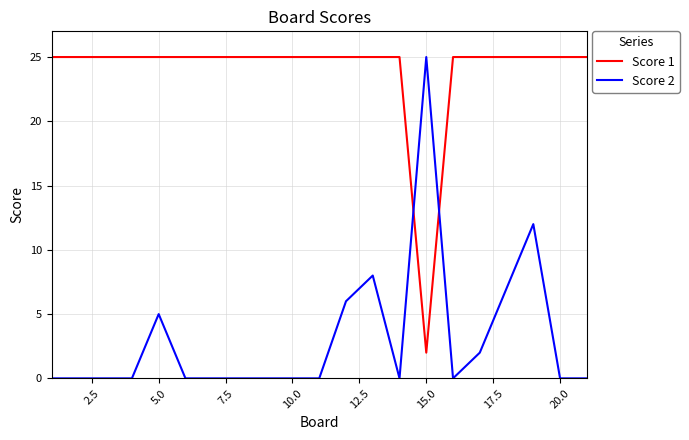

What is the difference between the maximum and minimum values in the Score 1 series?

23